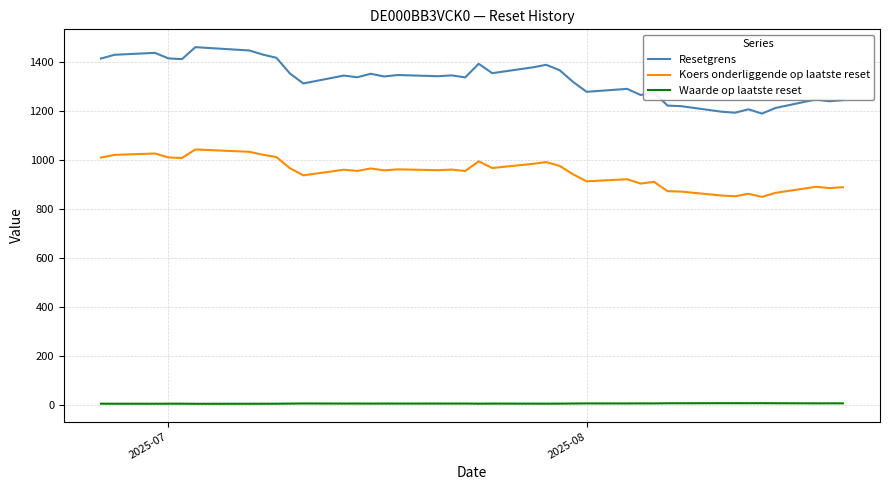

List the series in order of their peak value, highest first.

Resetgrens, Koers onderliggende op laatste reset, Waarde op laatste reset